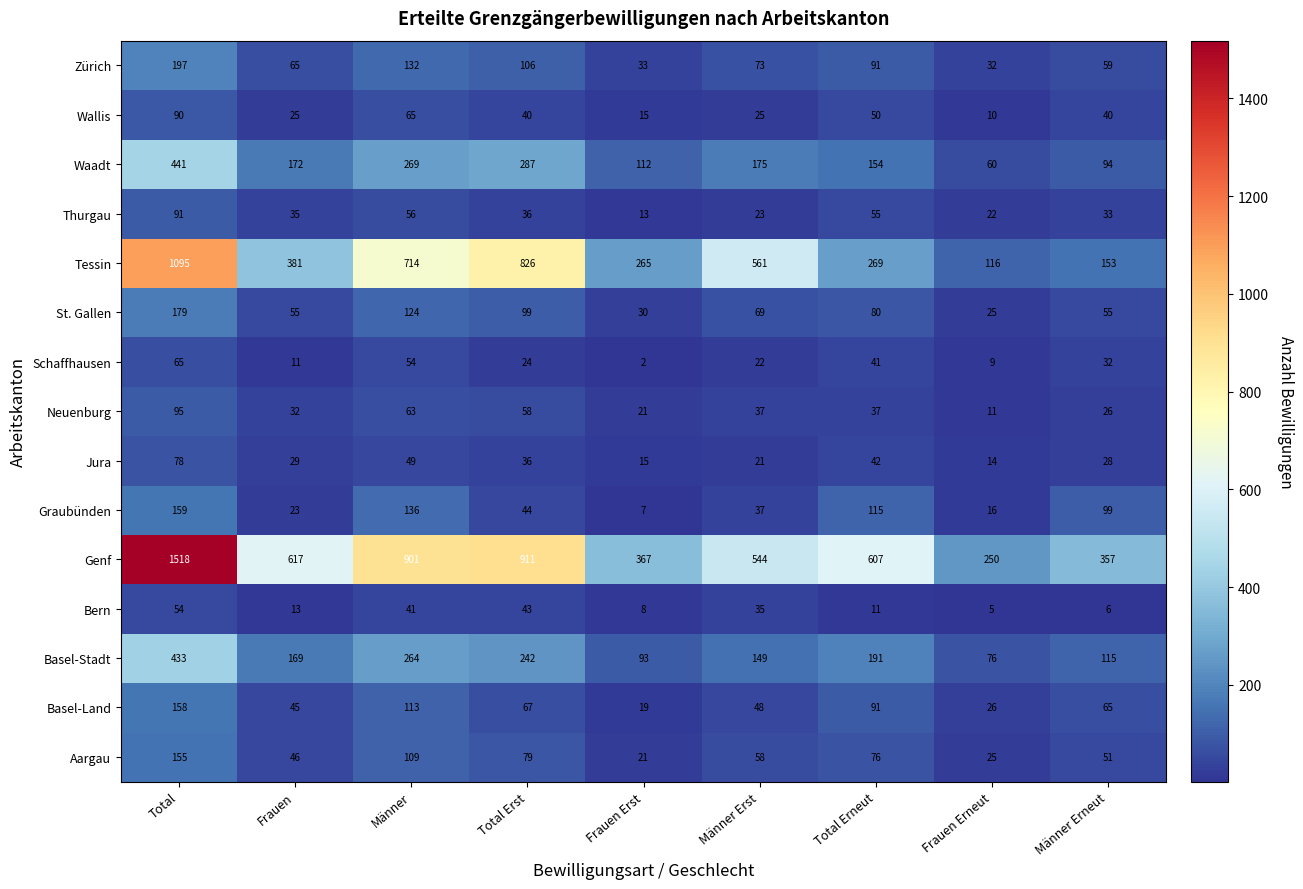

Which series has the widest spread of values?

Genf